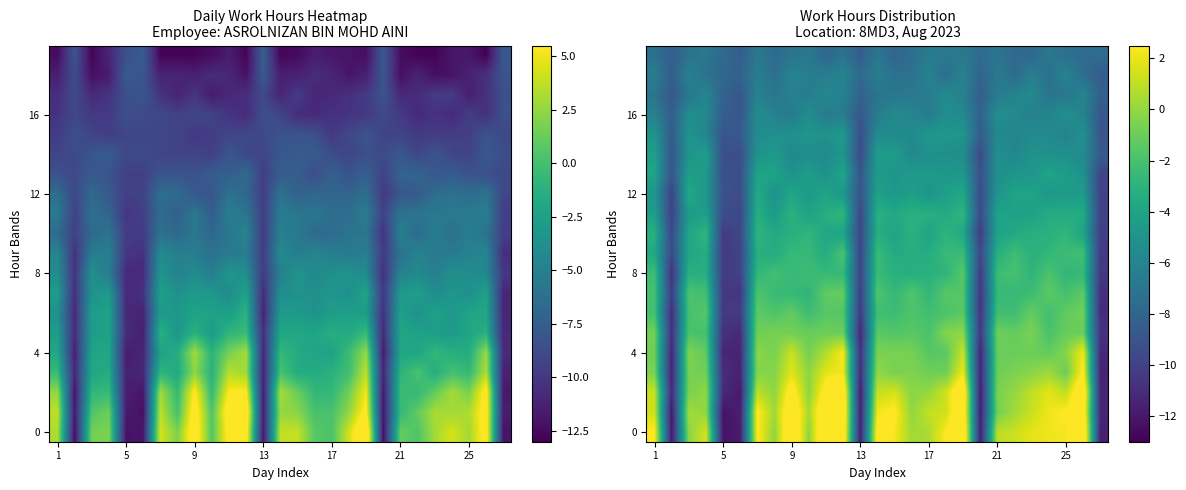

What is the minimum value shown in the chart?

-12.2